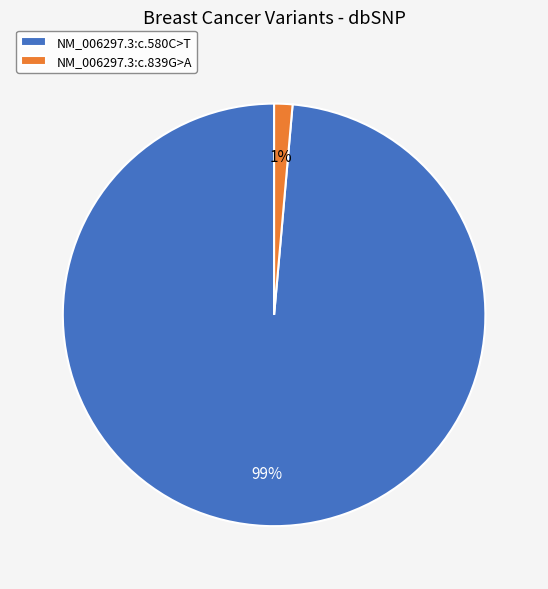

Which category has the smallest portion of the pie?

NM_006297.3:c.839G>A